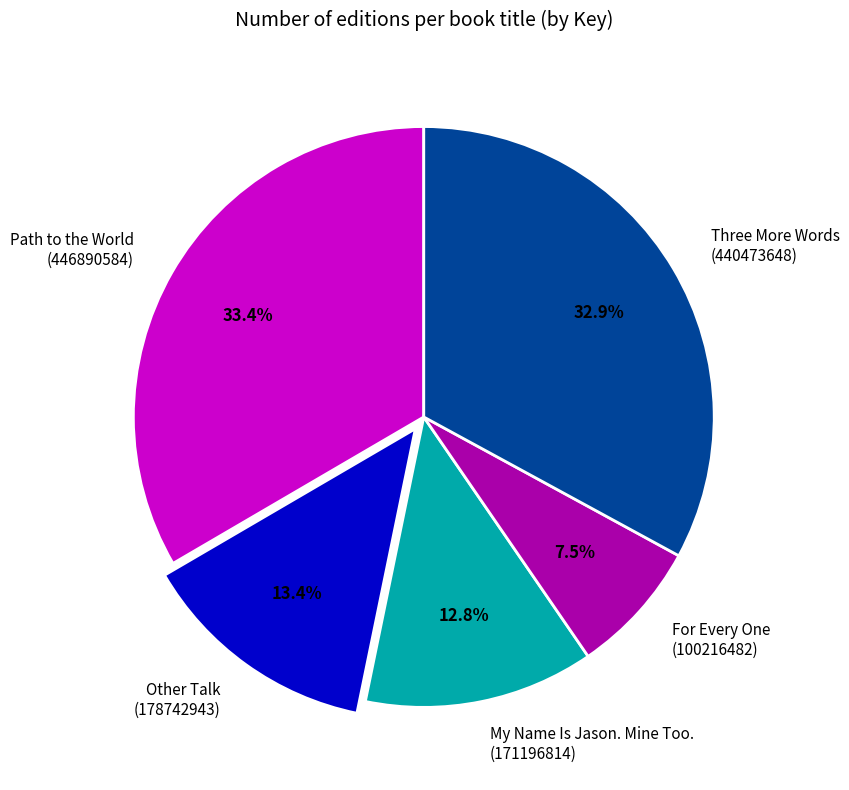

Do Other Talk and My Name Is Jason. Mine Too. together represent more than half of the pie?

No